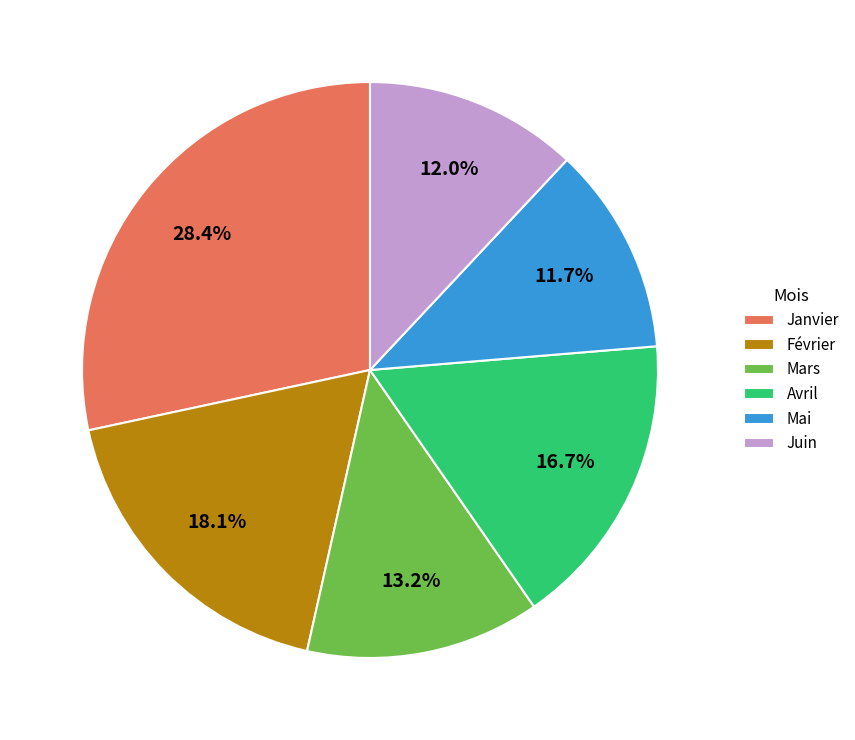

How many slices are in this pie chart?

6